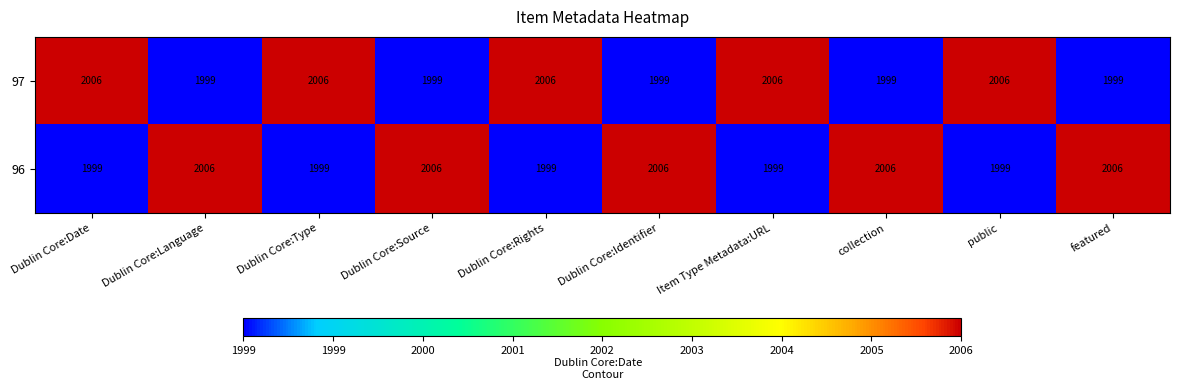

Reading right to left, extract all data points from this chart.

97: 1999	2006	1999	2006	1999	2006	1999	2006	1999	2006
96: 2006	1999	2006	1999	2006	1999	2006	1999	2006	1999